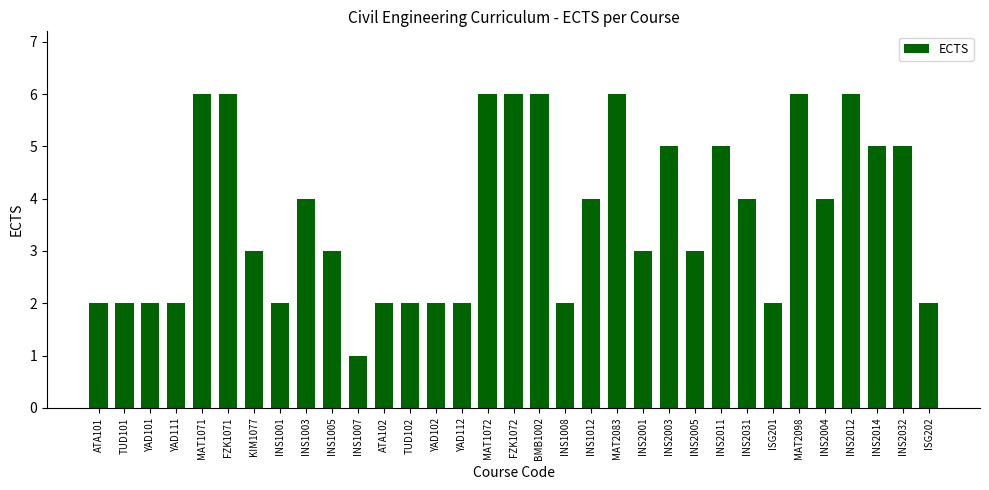

What is the label of the 21st bar from the left?

MAT2083